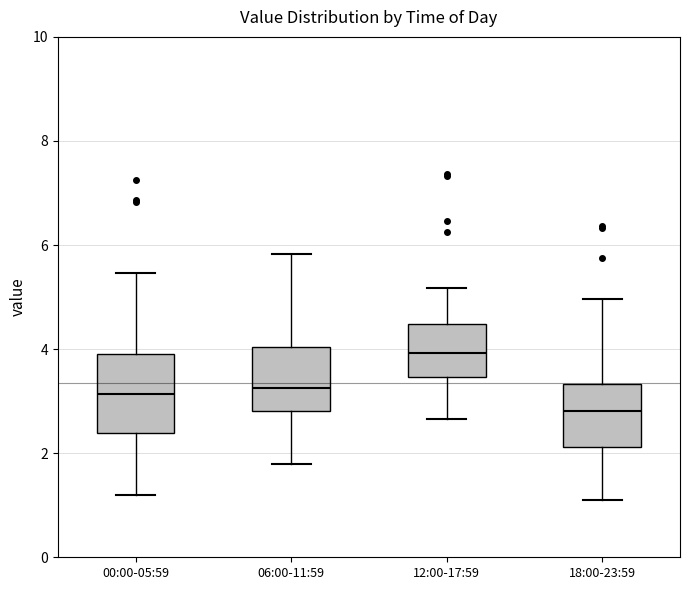

Reading left to right, read every box against the y-axis: the position of its median line, the range the box covers, and the ends of its whiskers. The values are not printed on the chart, so give them approximately, as read against the axis.

00:00-05:59: median 3.2, box 2.4 to 4.0, whiskers 1.2 to 5.4
06:00-11:59: median 3.2, box 2.8 to 4.0, whiskers 1.8 to 5.8
12:00-17:59: median 4.0, box 3.4 to 4.4, whiskers 2.6 to 5.2
18:00-23:59: median 2.8, box 2.2 to 3.4, whiskers 1.2 to 5.0